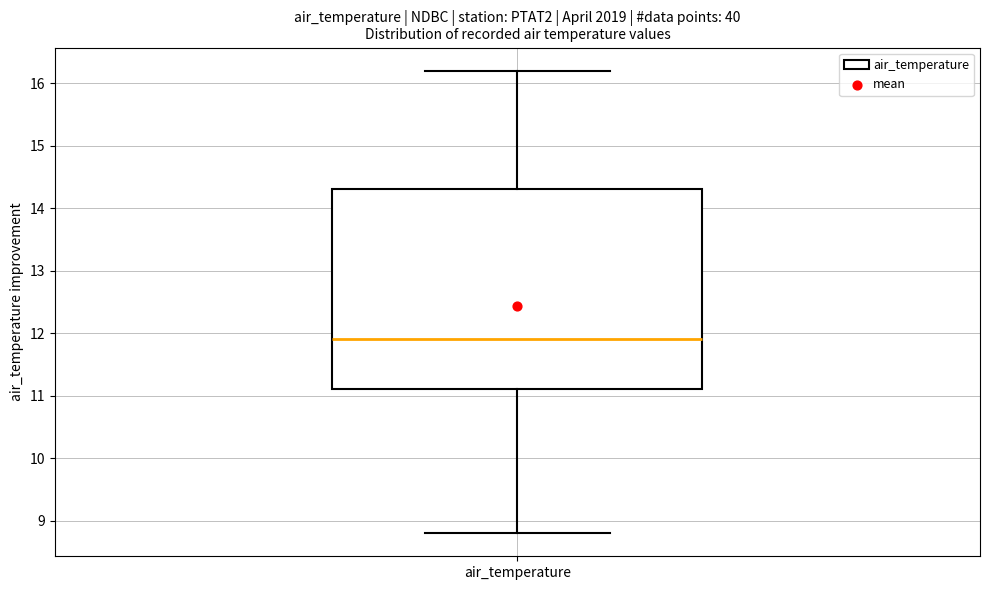

Transcribe this box plot: give where the median line is, the range the box spans, and where the two whiskers end, as read against the y-axis. The values are not printed on the chart, so give them approximately, as read against the axis.

median 11.9, box 11.1 to 14.3, whiskers 8.8 to 16.2